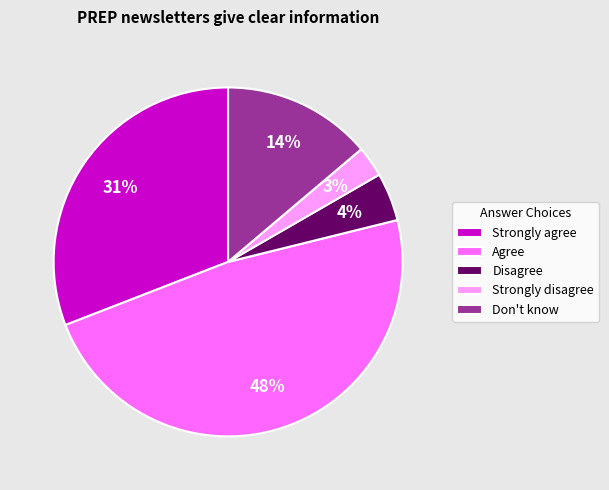

What percentage is the Strongly agree slice, to the nearest percent?

31%